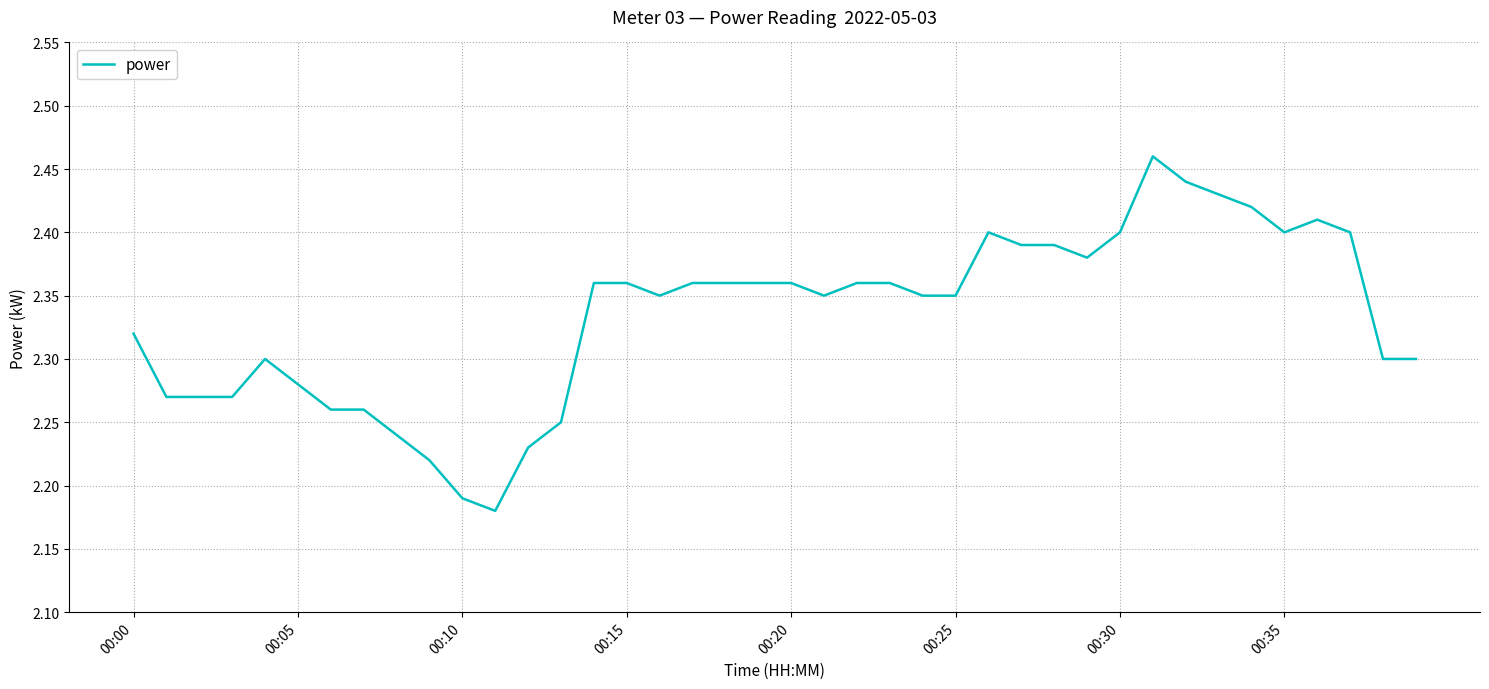

What is the difference between the maximum and minimum values?

0.3